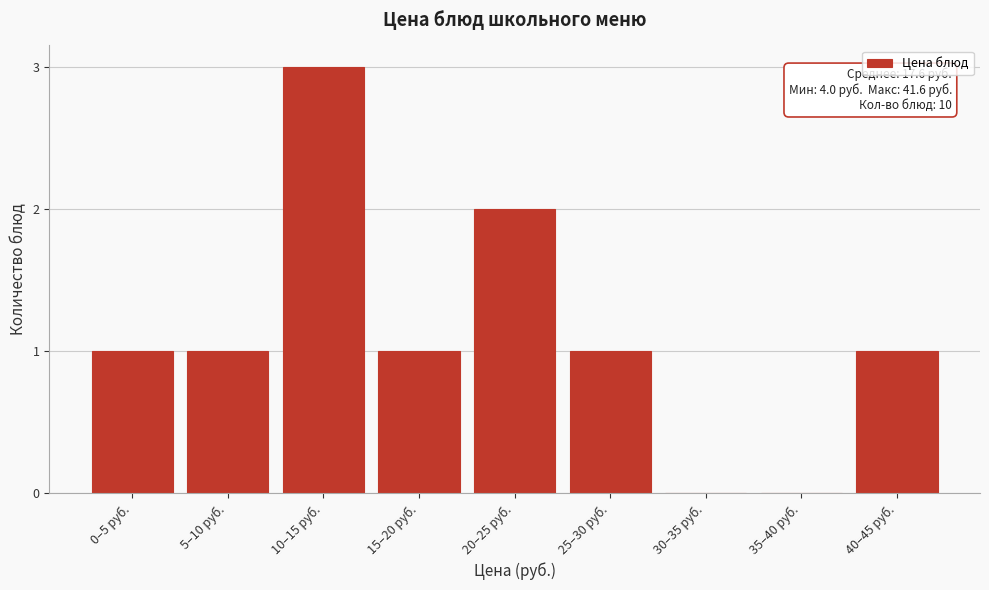

Reading left to right, extract all data points from this chart.

0–5 руб.=1	5–10 руб.=1	10–15 руб.=3	15–20 руб.=1	20–25 руб.=2	25–30 руб.=1	30–35 руб.=0	35–40 руб.=0	40–45 руб.=1